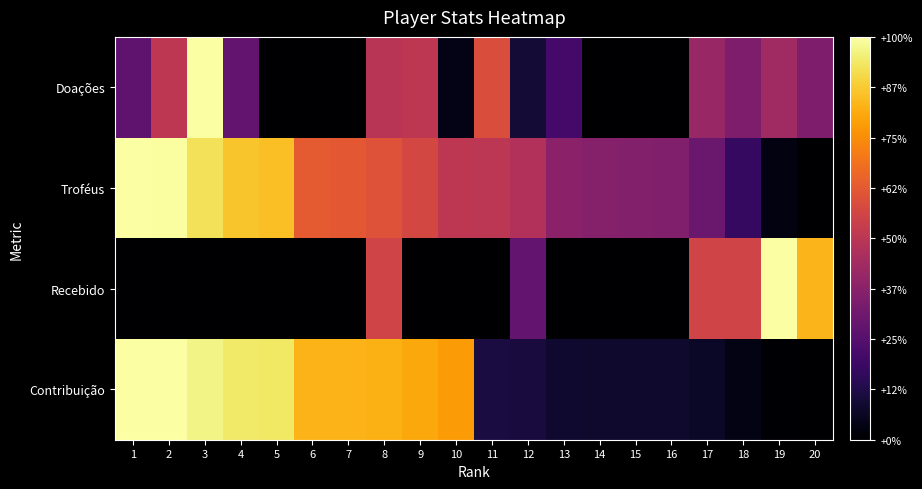

At how many categories does at least one series exceed 0?

20